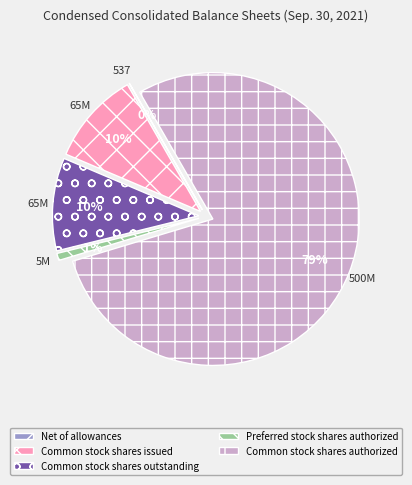

What is the largest slice in the pie chart?

Common stock shares authorized